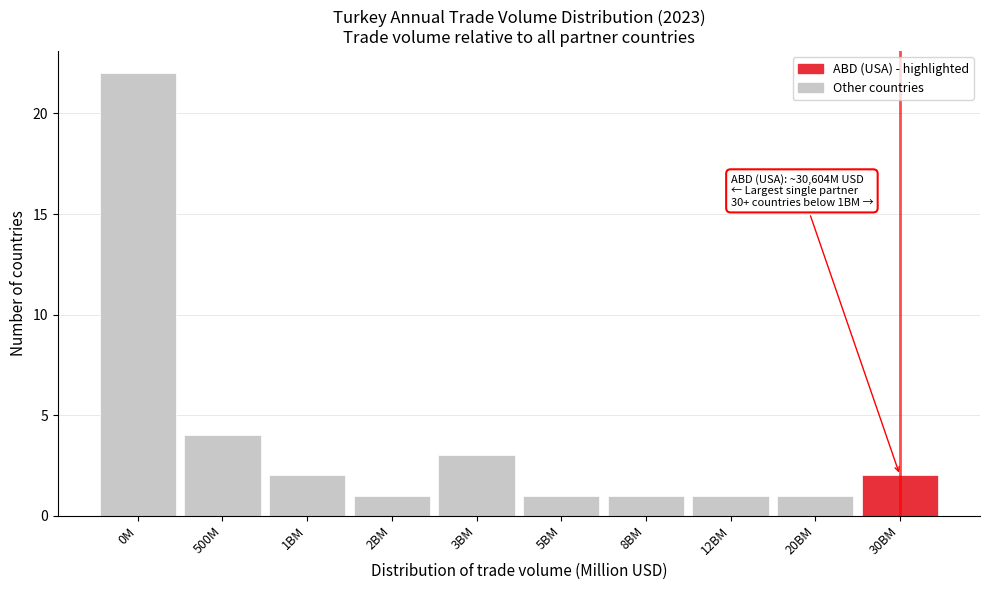

Reading right to left, transcribe all the data shown in this chart.

30BM=2	20BM=1	12BM=1	8BM=1	5BM=1	3BM=3	2BM=1	1BM=2	500M=4	0M=22